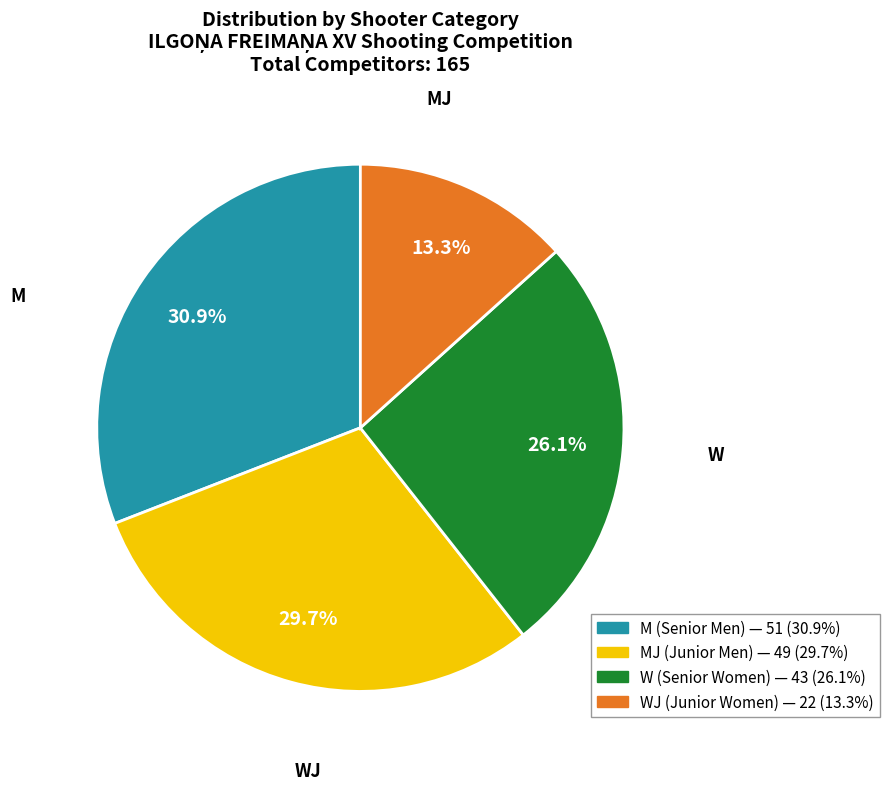

Is there any slice that represents more than half of the pie?

No